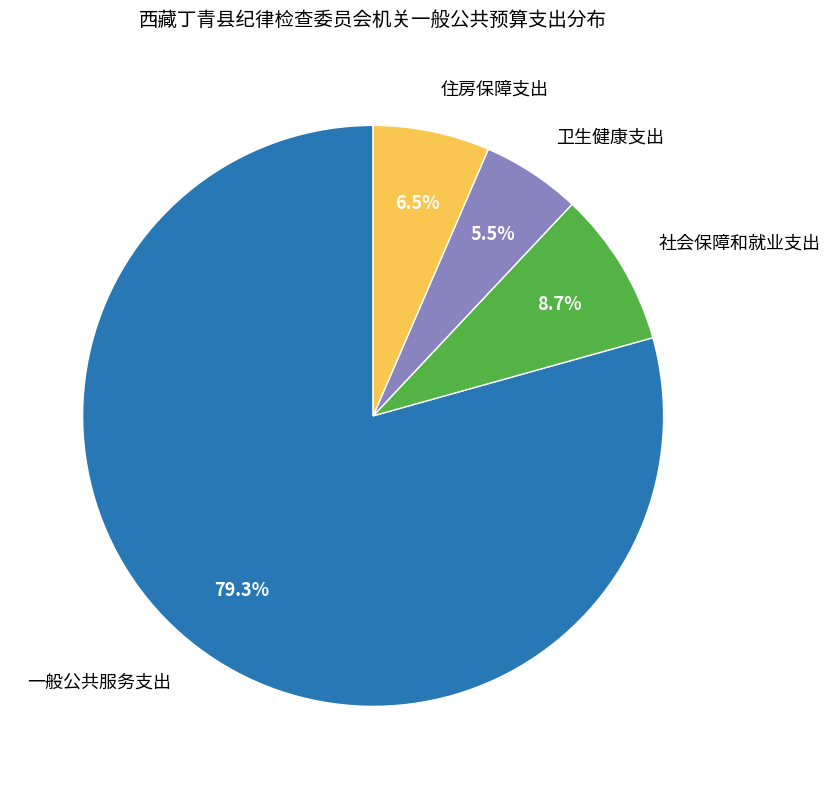

Is there any slice that represents more than half of the pie?

Yes